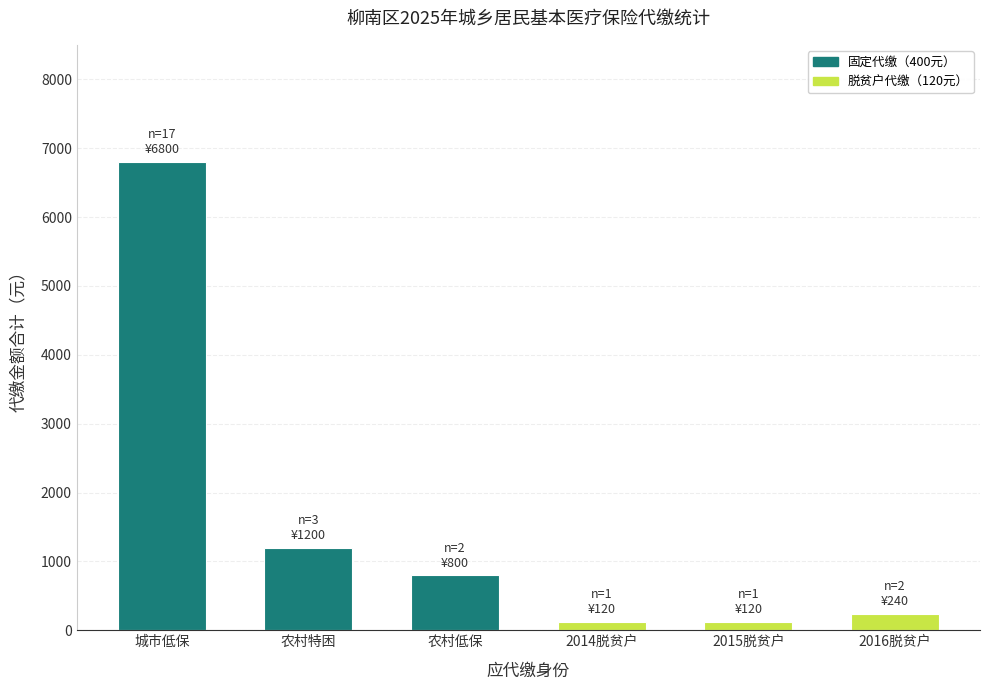

How many bars are there in total?

6